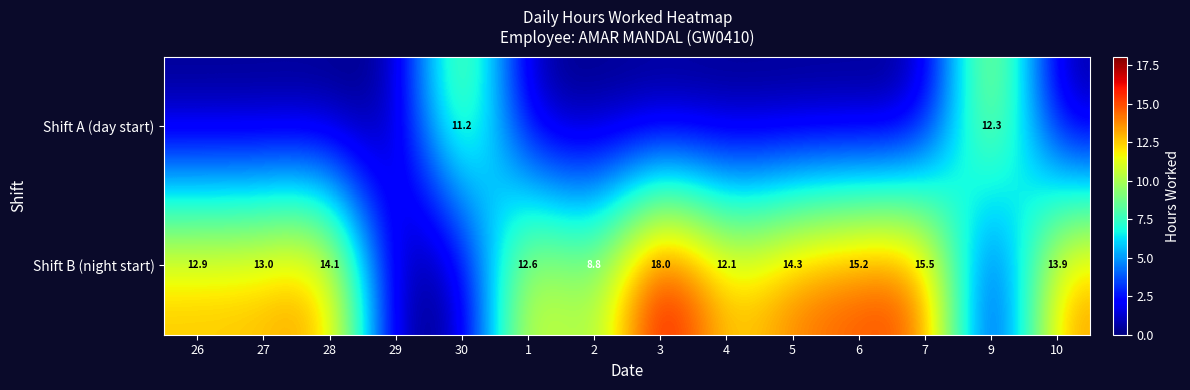

True or false: Shift B (night start) has a value of 2.6 at 4.

False